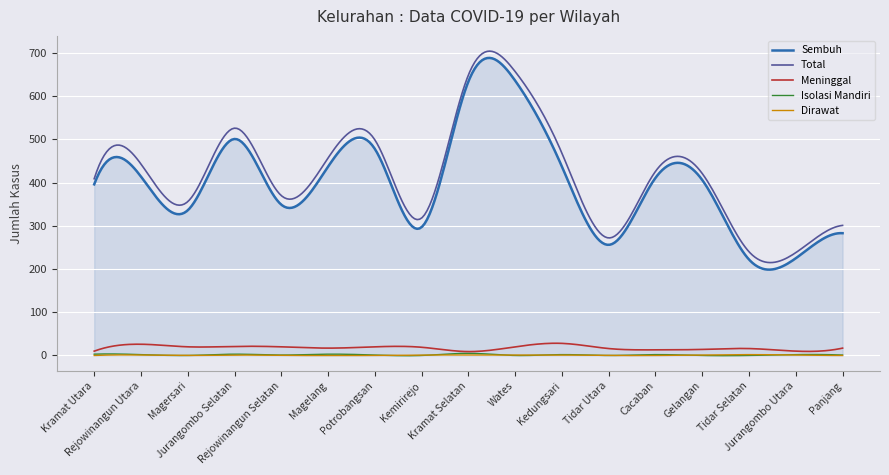

True or false: Isolasi Mandiri and Sembuh cross at least once.

False